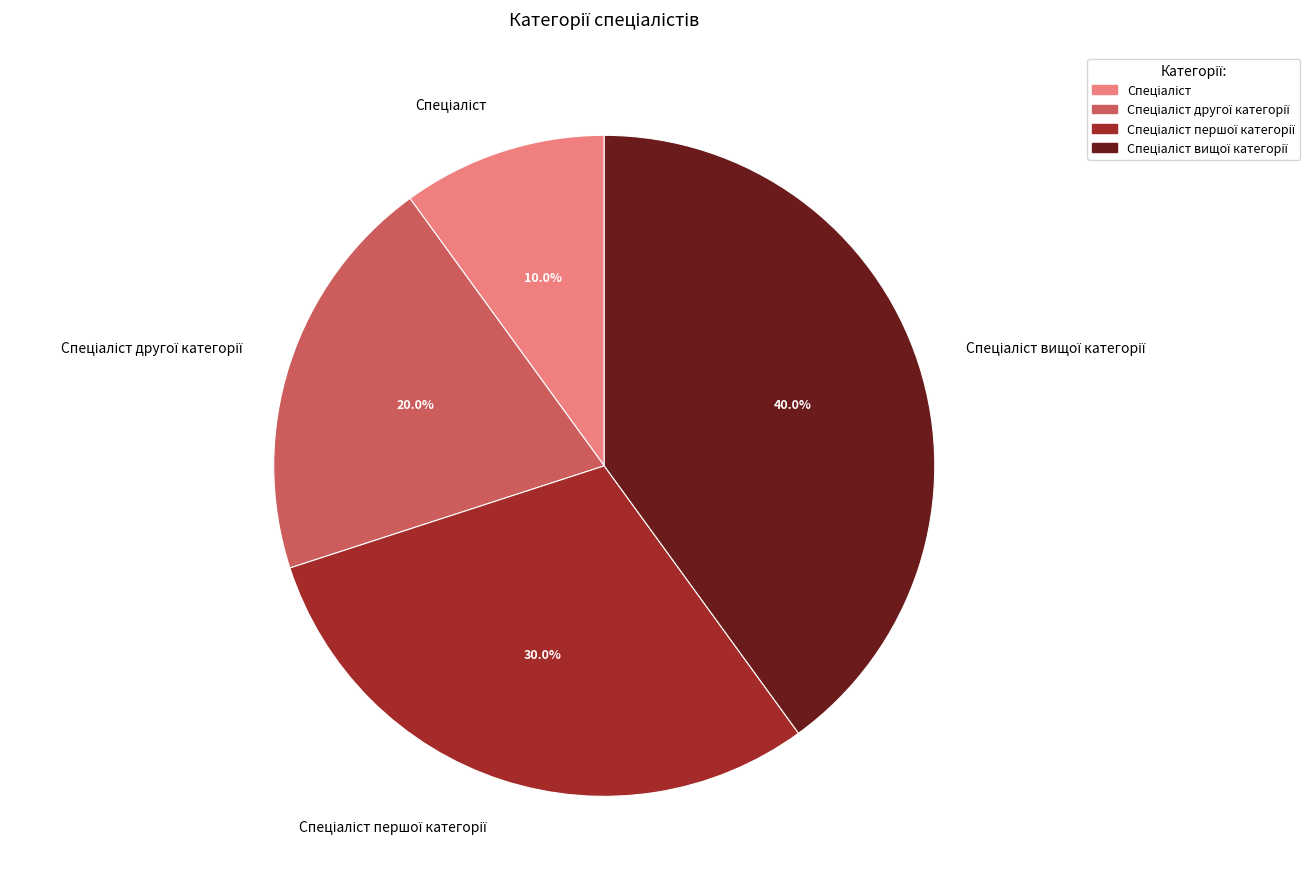

Is there any slice that represents more than half of the pie?

No